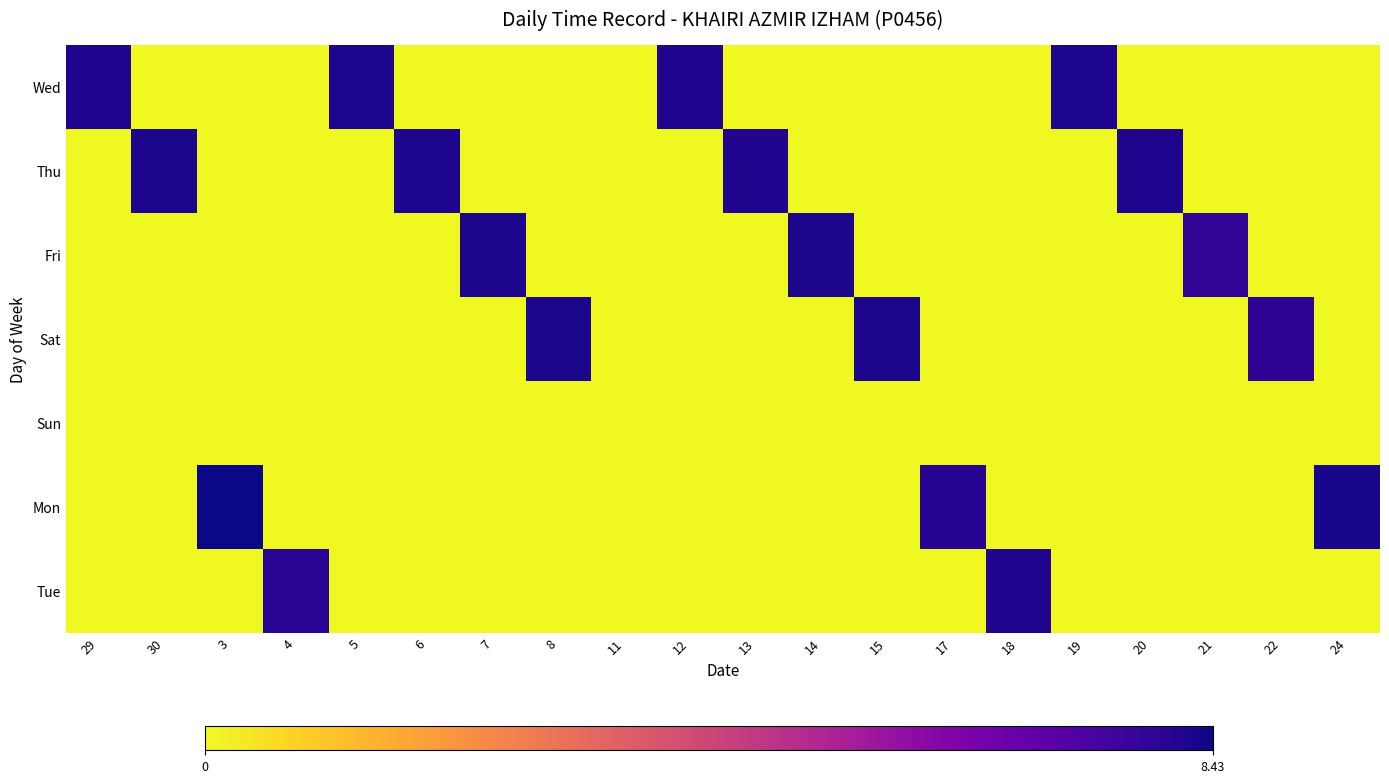

Which series has the largest range (max minus min)?

Mon